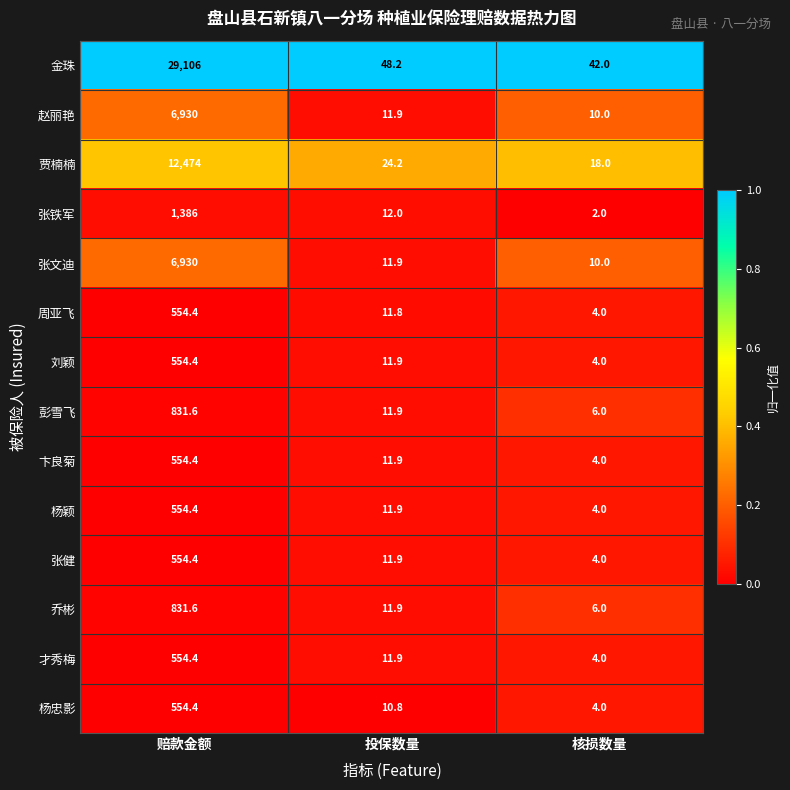

Is it true that 张铁军 equals 2.0 at 核损数量?

True